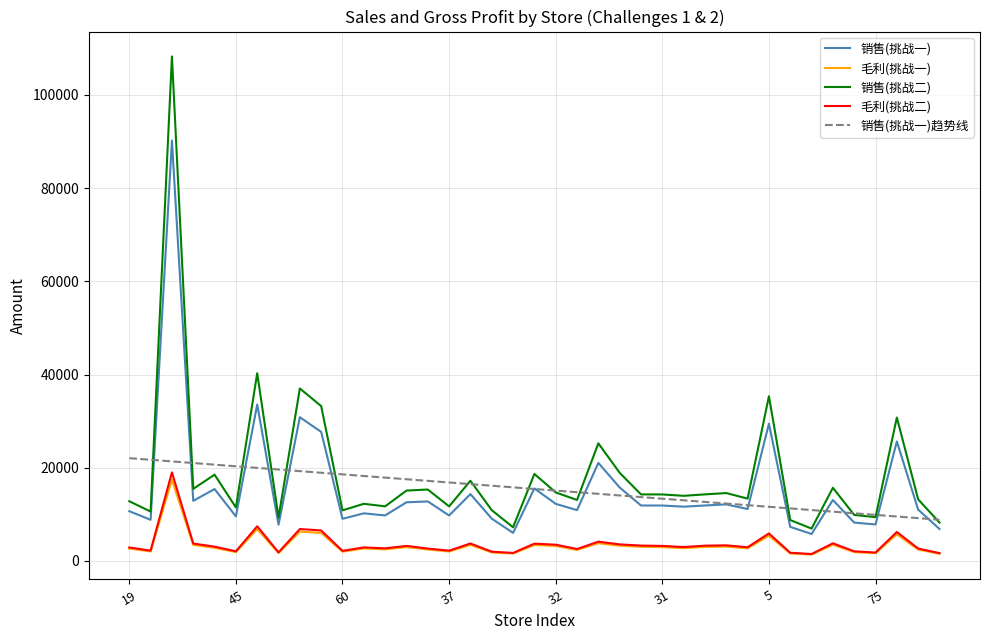

What is the maximum value for 毛利(挑战二)?

19002.4